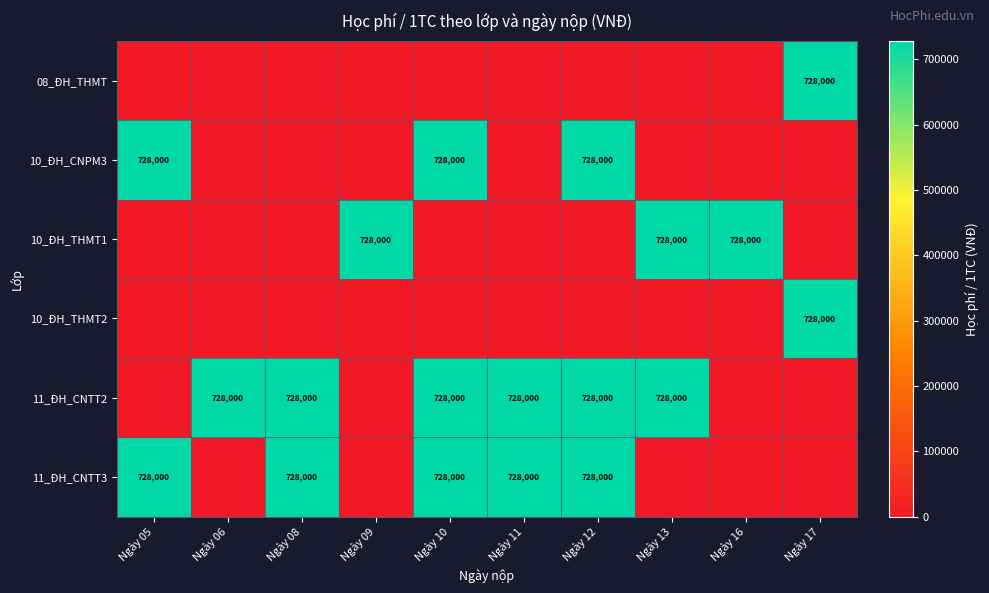

The 11_ĐH_CNTT3 series shows 444707 at Ngày 08. True or false?

False